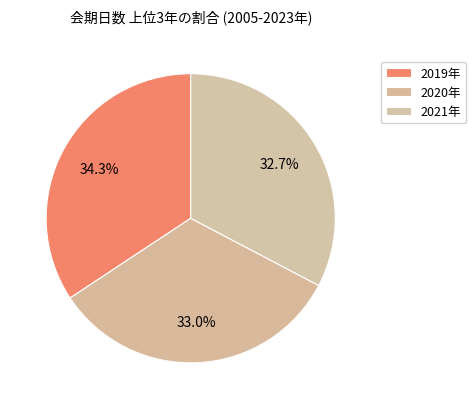

How many segments does this pie chart have?

3